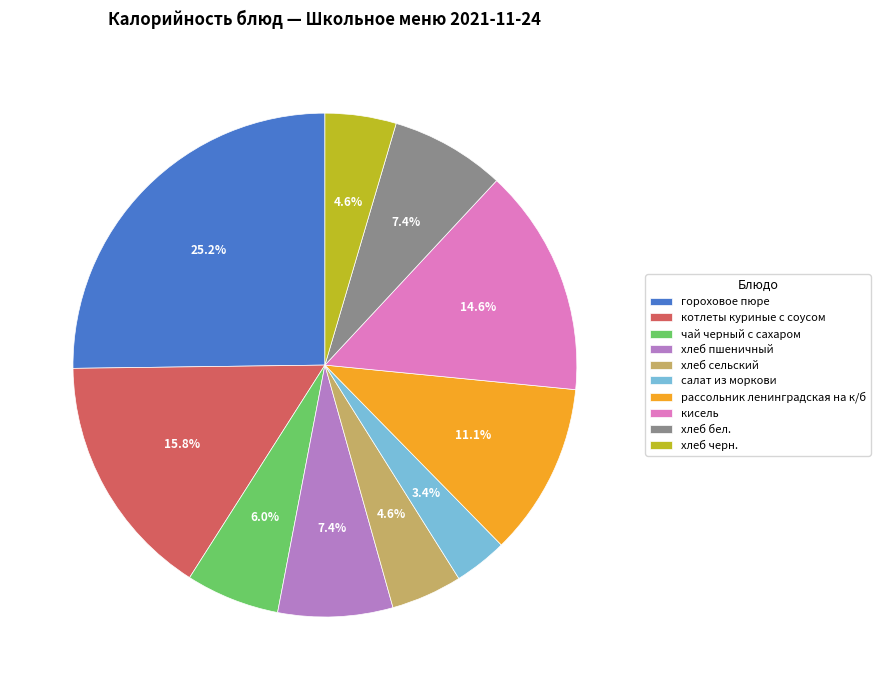

To the nearest percent, what is the average slice percentage?

10%